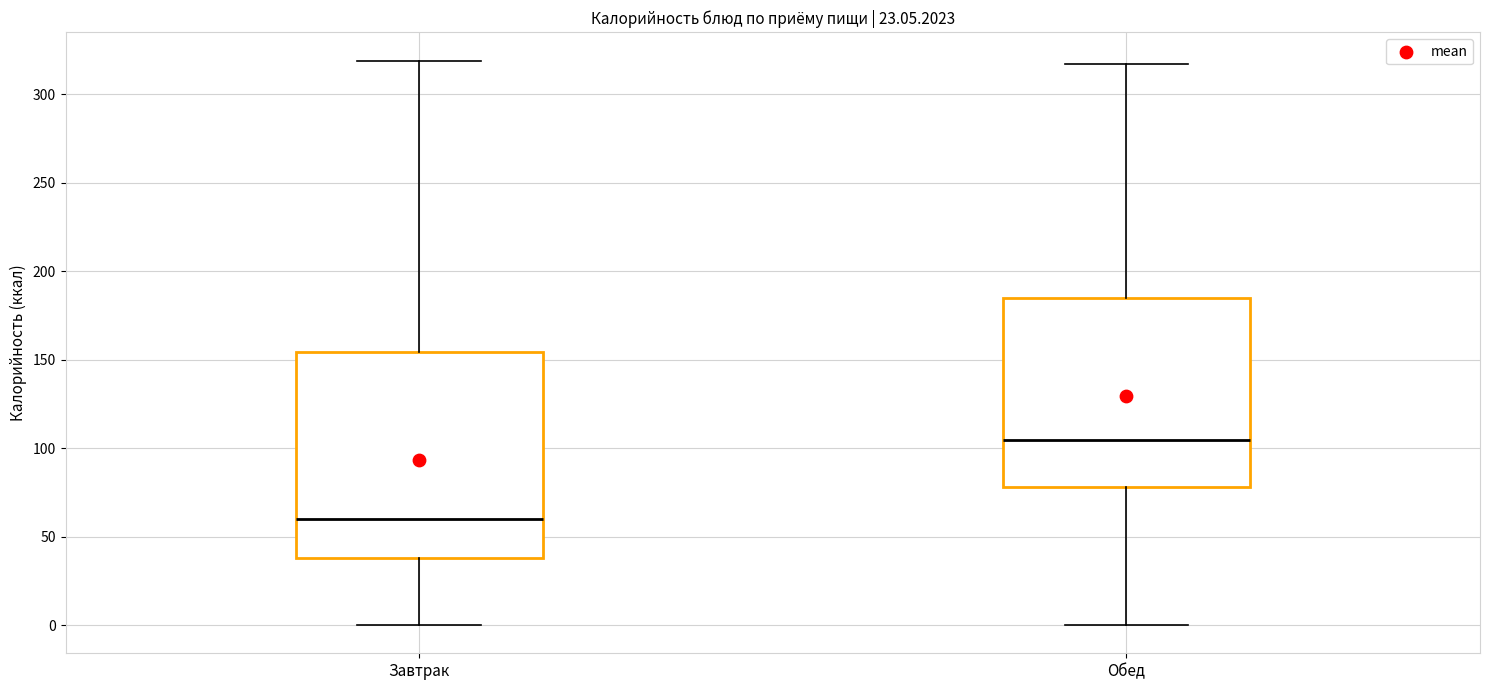

Reading left to right, transcribe this box plot: for each box, give where its median line is, the range the box spans, and where its two whiskers end, as read against the y-axis. The values are not printed on the chart, so give them approximately, as read against the axis.

Завтрак: median 60, box 40 to 155, whiskers 0 to 320
Обед: median 105, box 80 to 185, whiskers 0 to 315